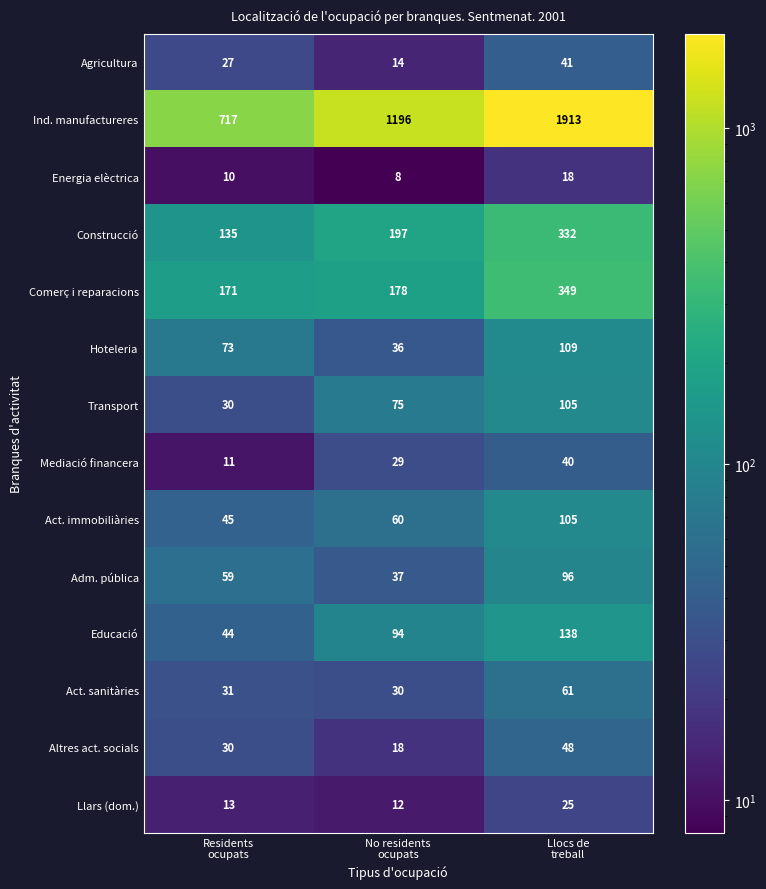

How many data points does each series have?

3